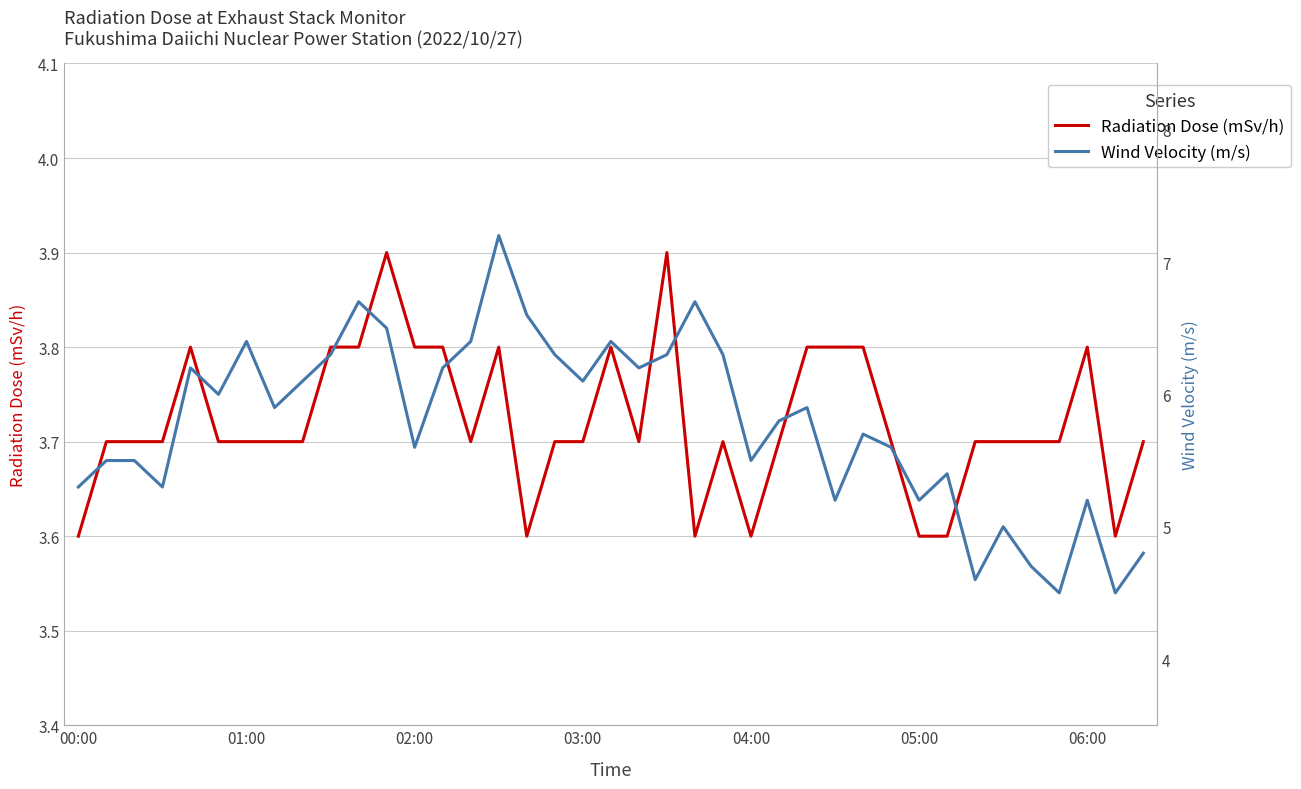

What is the average value of the Radiation Dose (mSv/h) series?

3.7